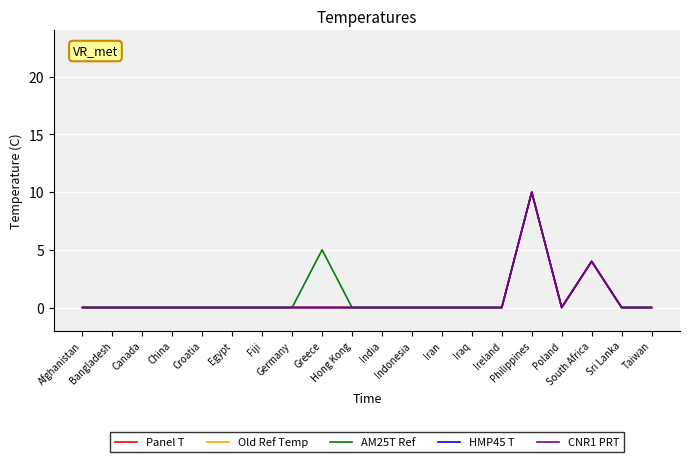

Is the value of HMP45 T at Germany greater than the value of CNR1 PRT at Poland?

No